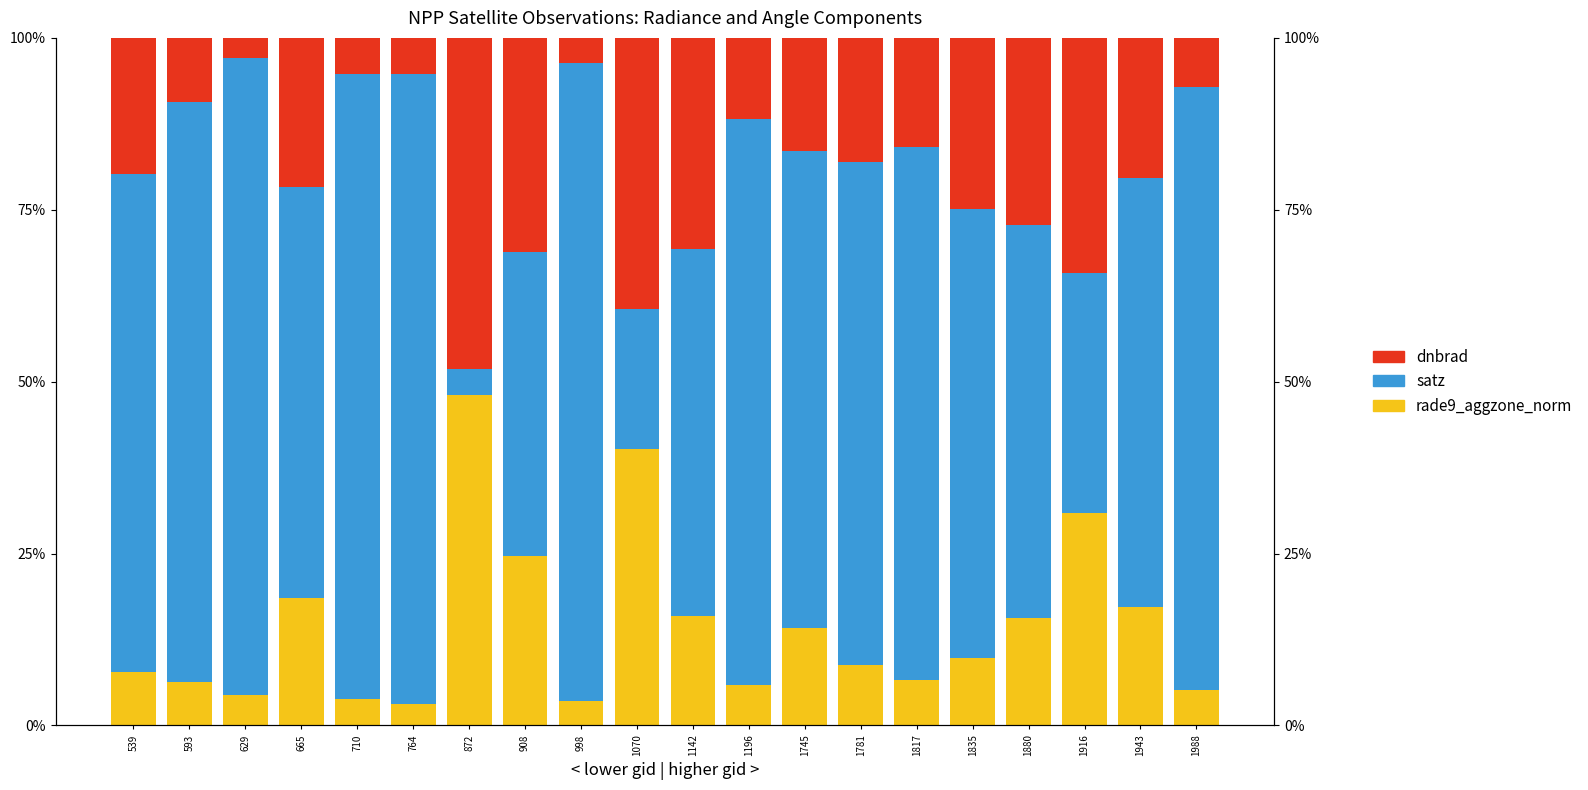

What is the total value across all series at 872?

1.0